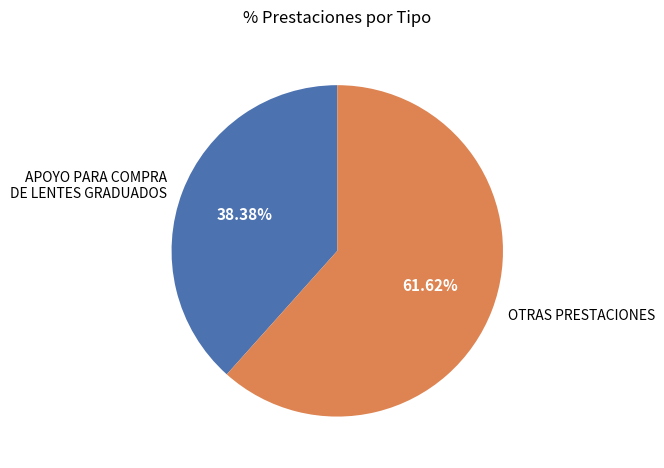

Which category has the biggest portion of the pie?

OTRAS PRESTACIONES